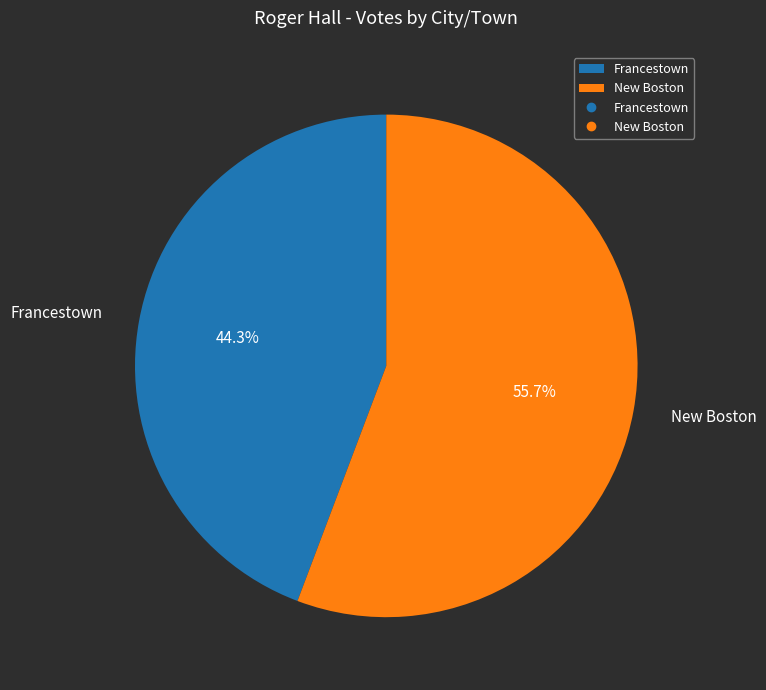

How many segments does this pie chart have?

2